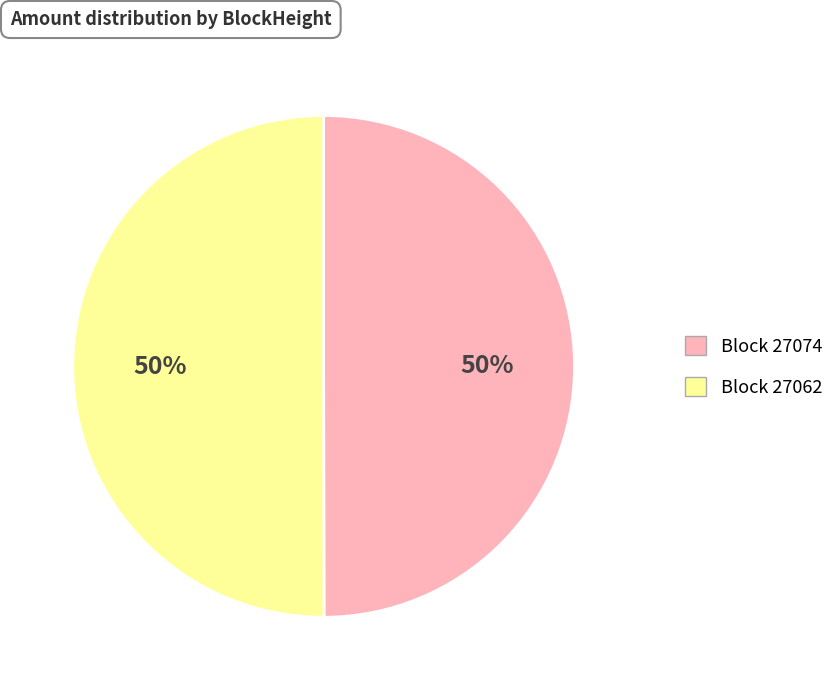

Is it true that Block 27062 is 57% of the pie?

False